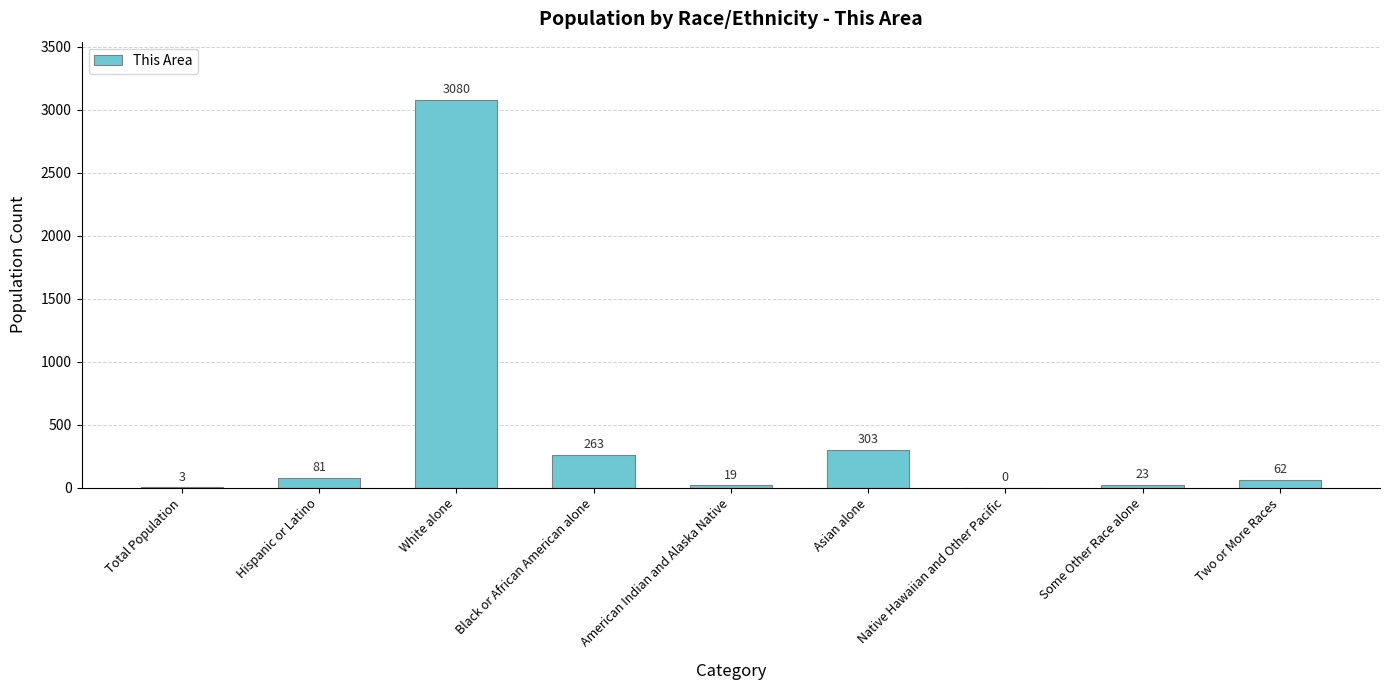

What is the approximate value at Two or More Races?

62